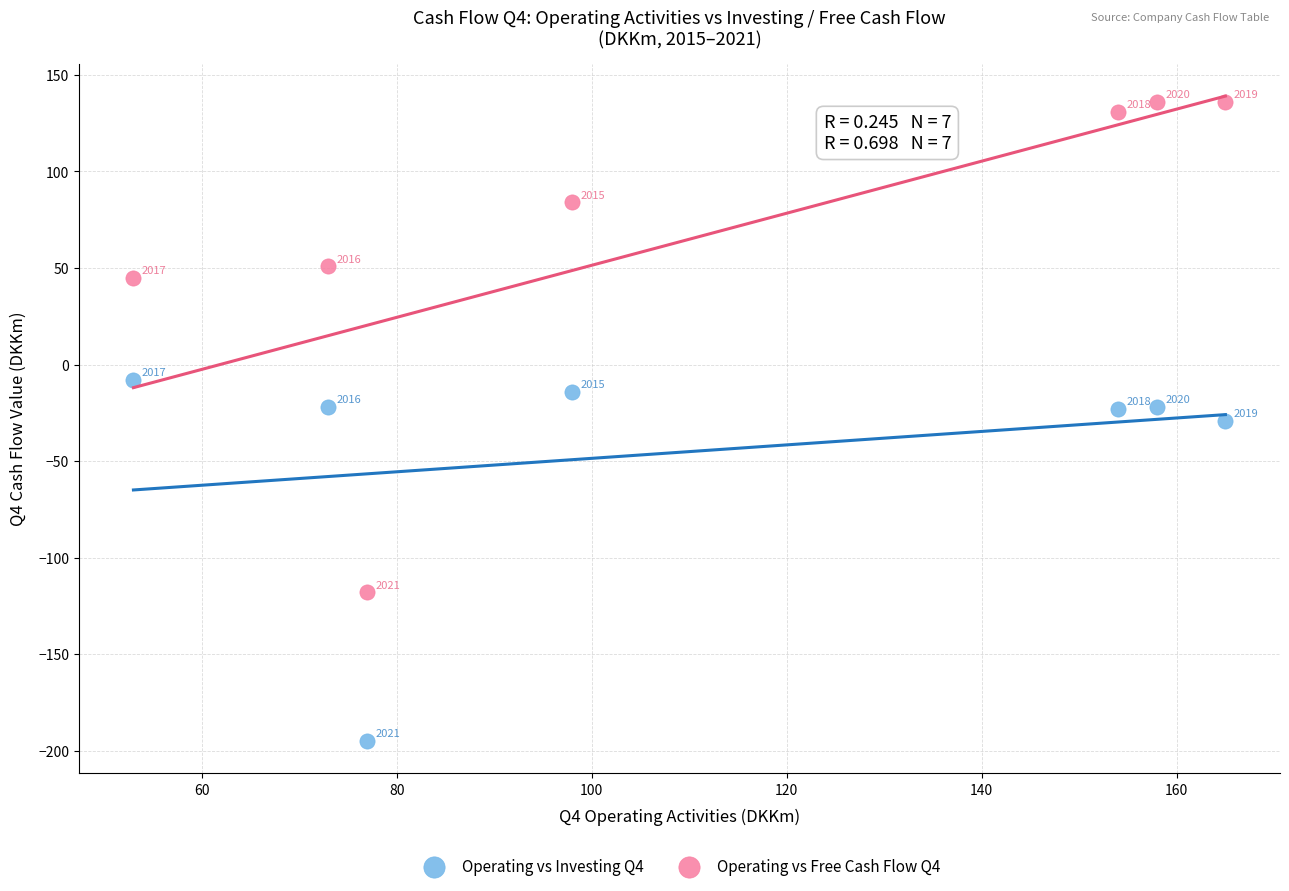

Which series contains the lowest Y value?

Operating vs Investing Q4